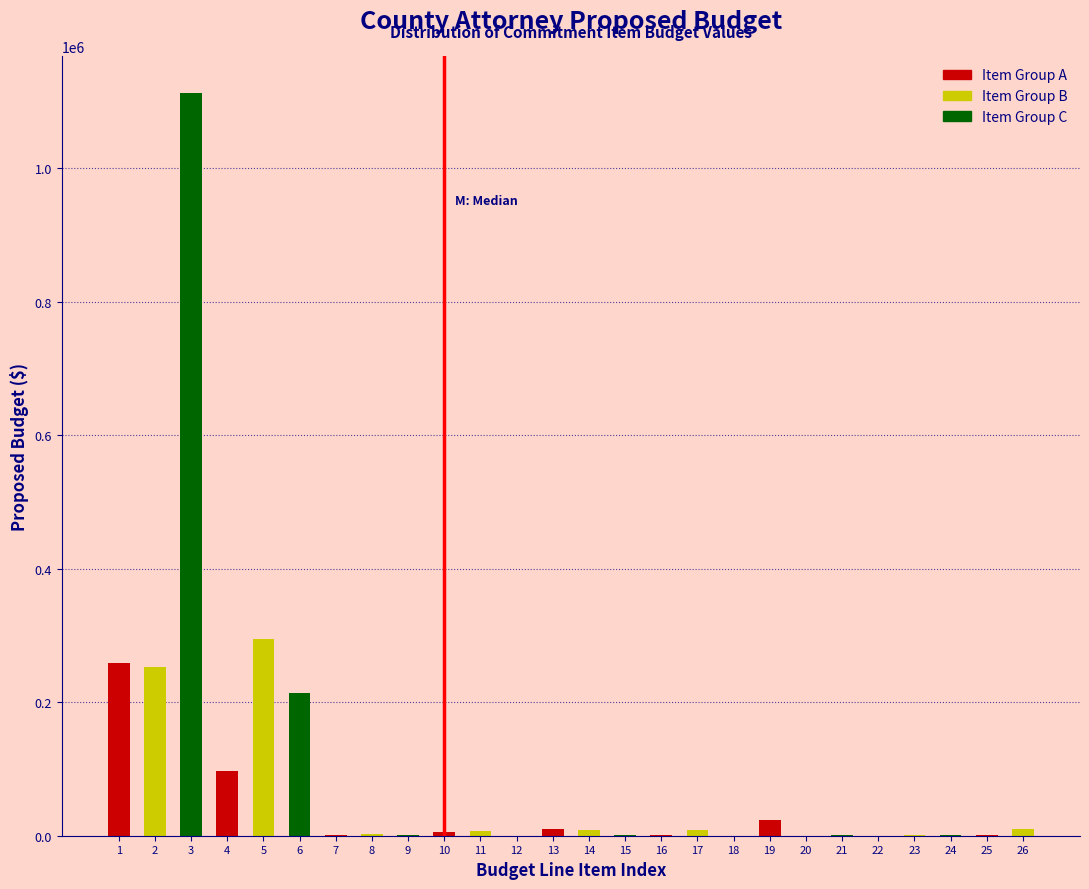

What is the maximum value shown in the chart?

1112676